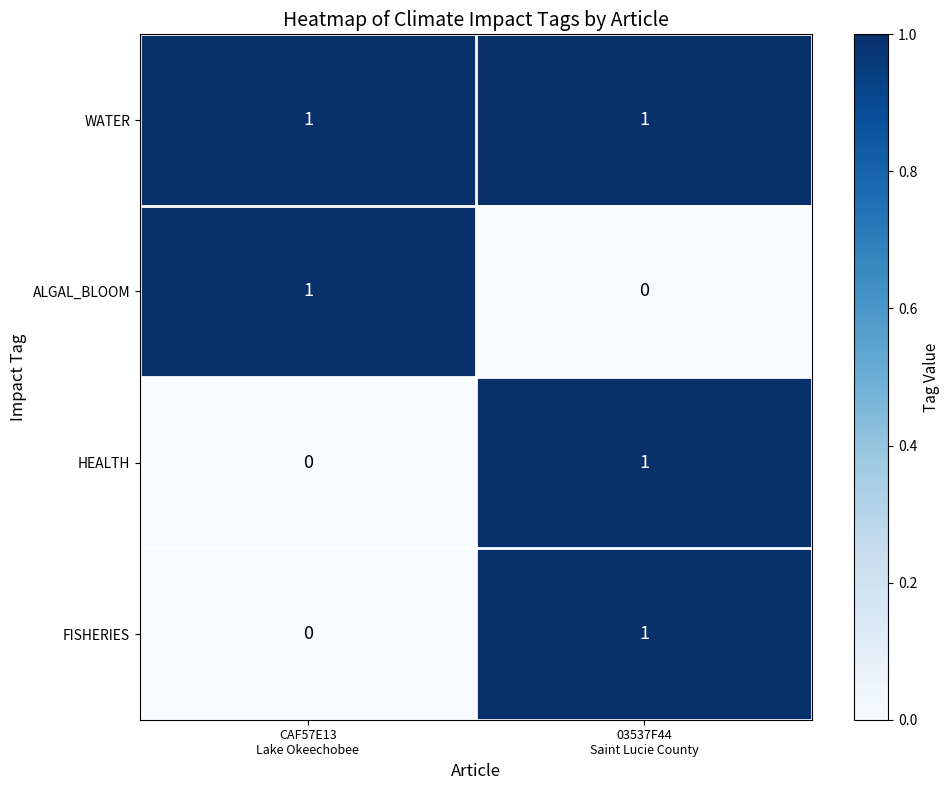

Reading left to right, list all the values displayed in this chart.

WATER: 1	1
ALGAL_BLOOM: 1	0
HEALTH: 0	1
FISHERIES: 0	1